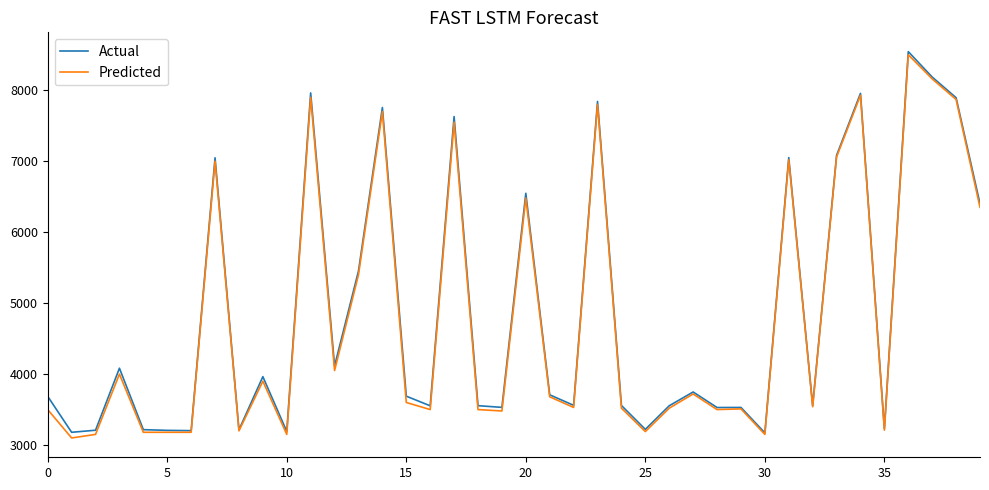

What is the maximum value shown in the chart?

8544